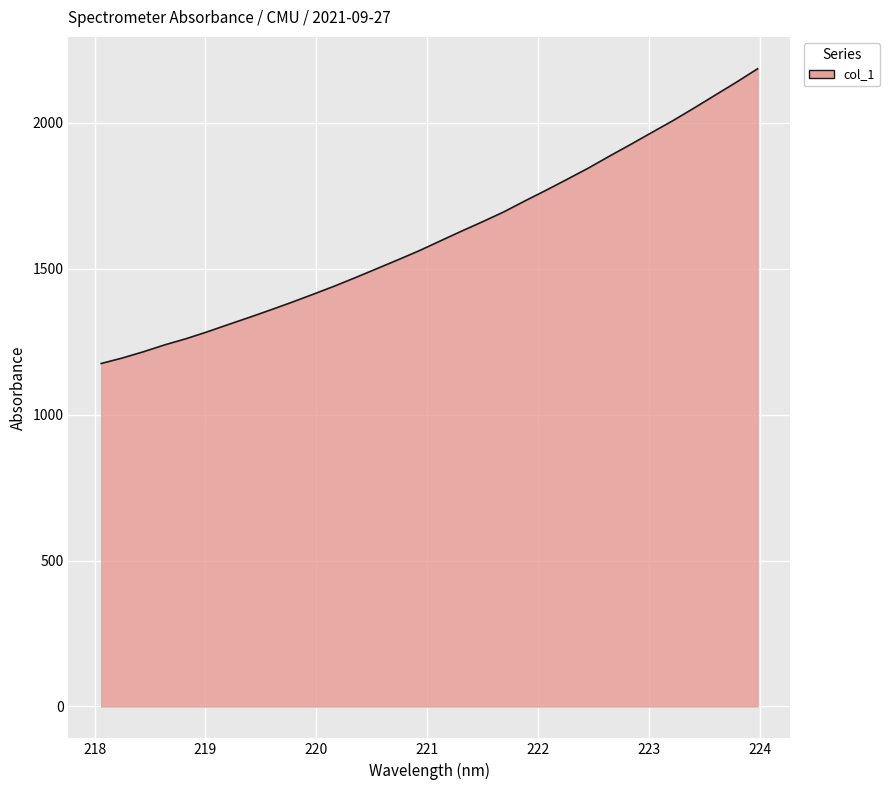

What is the difference between the maximum and minimum values?

1009.9